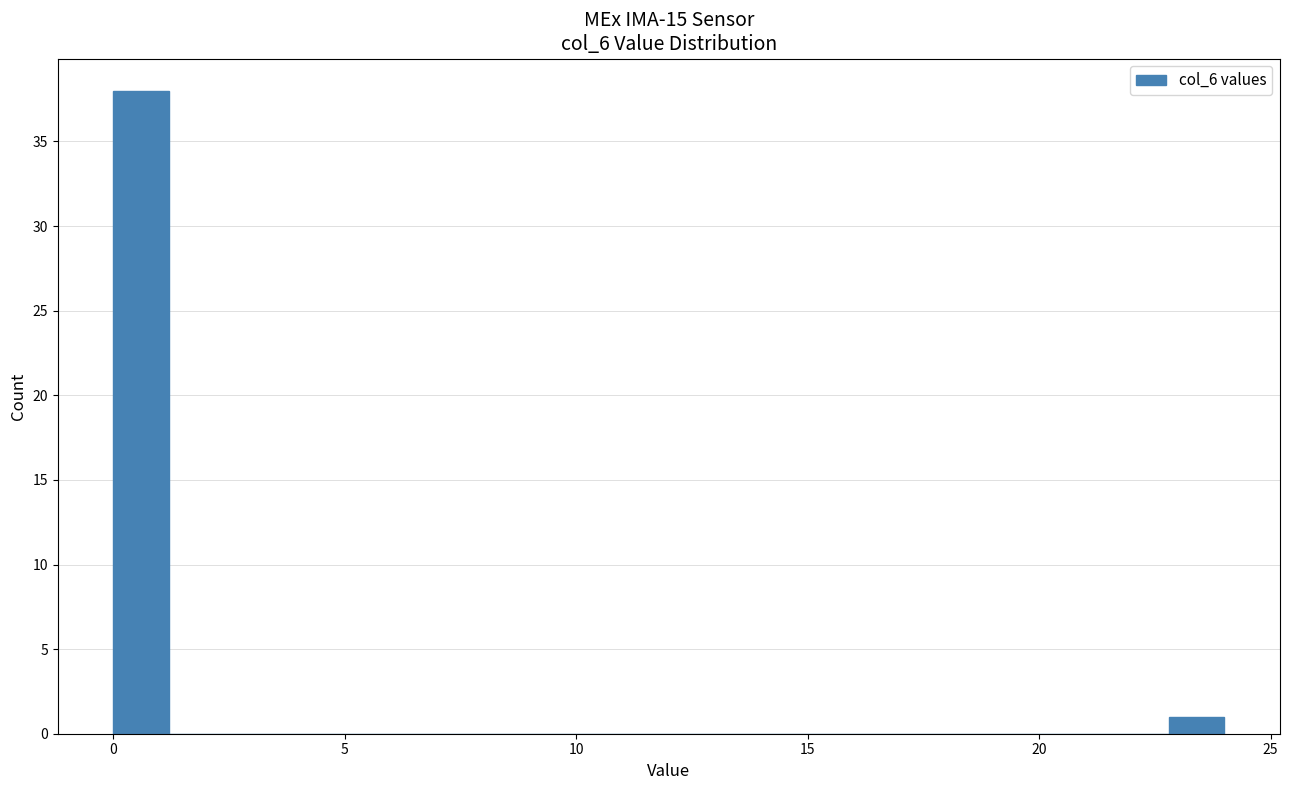

Read against the x-axis, roughly where is the centre of the tallest bar?

0.5